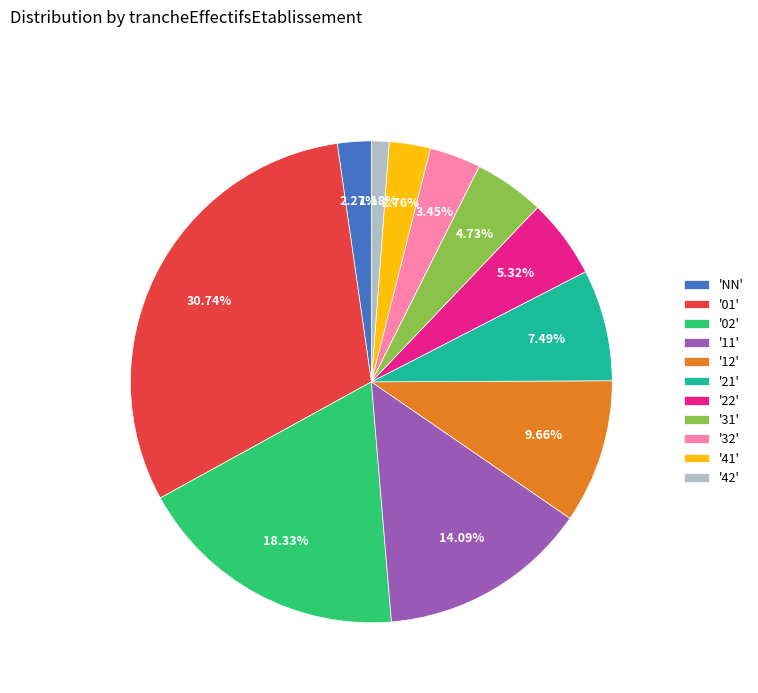

Approximately how many times larger is the value at '31' compared to '02'?

0.3